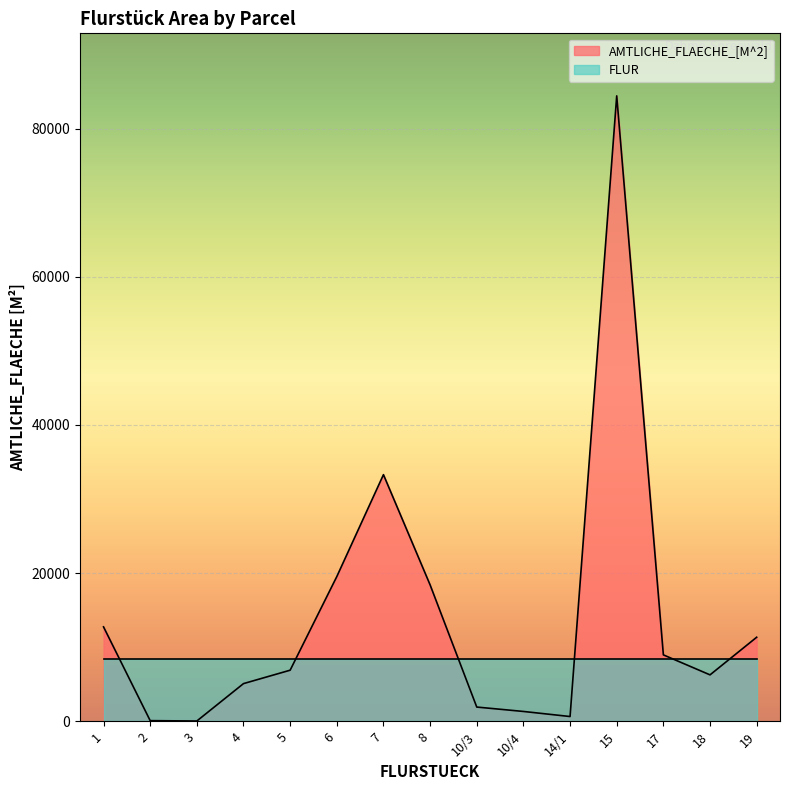

What is the label of the 2nd point from the left?

2